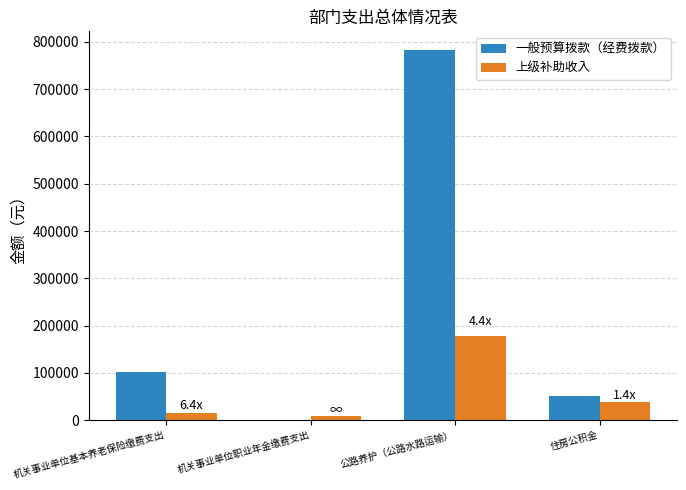

How many categories are shown in the chart?

4